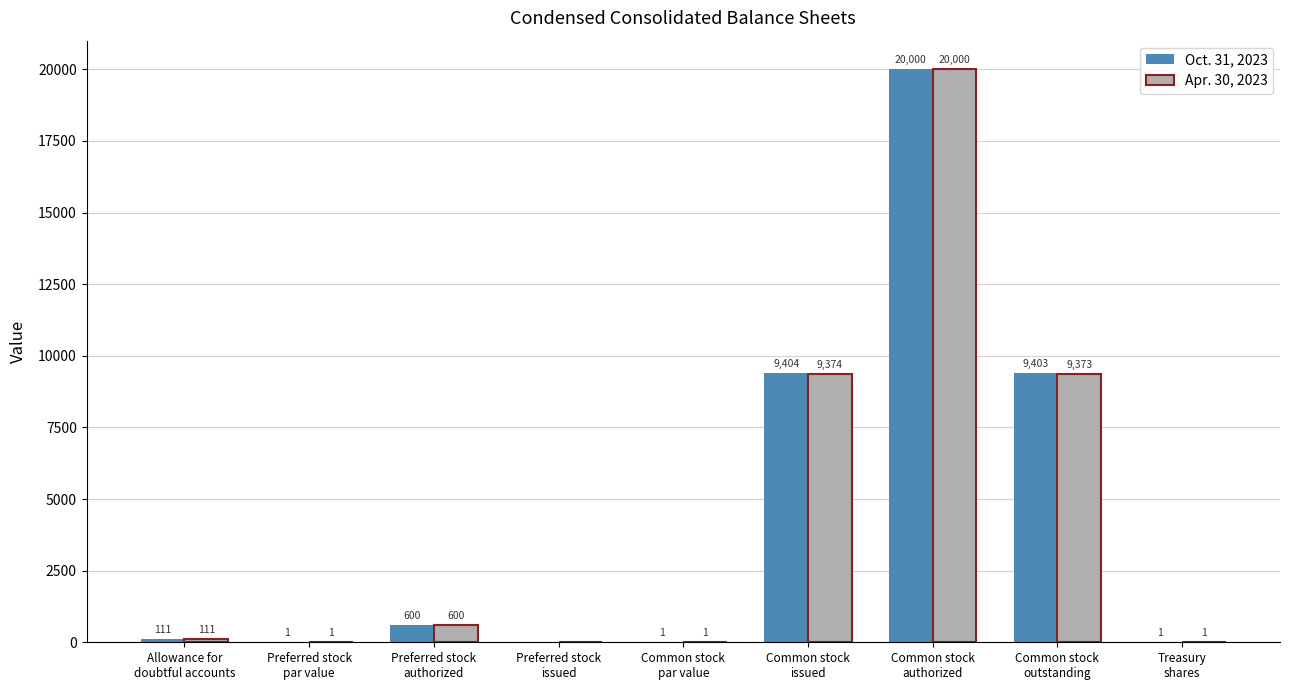

The value of Apr. 30, 2023 at Common stock
issued is 5415. True or false?

False